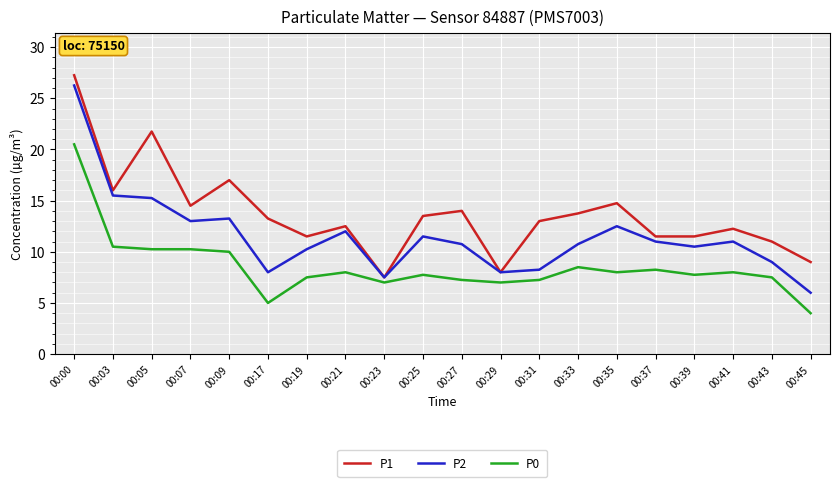

At which category does the chart reach its peak across all series?

00:00